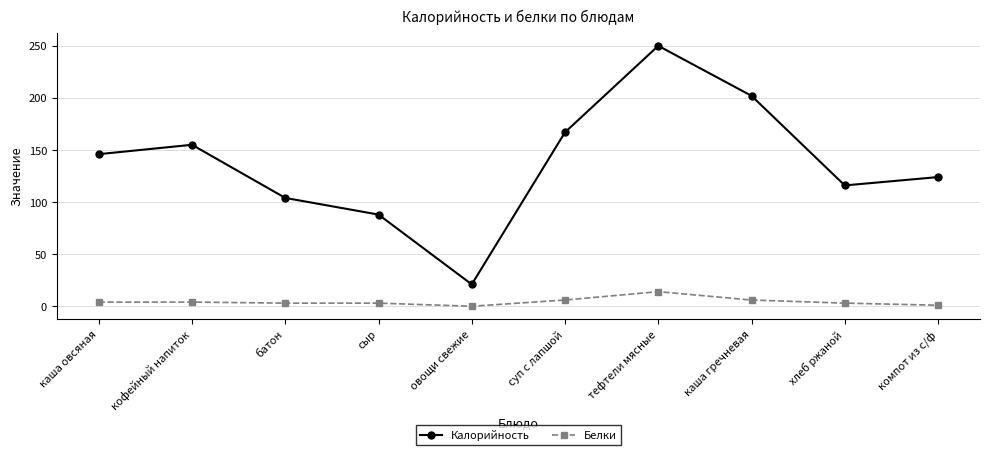

At which category does Калорийность reach its first local valley?

овощи свежие